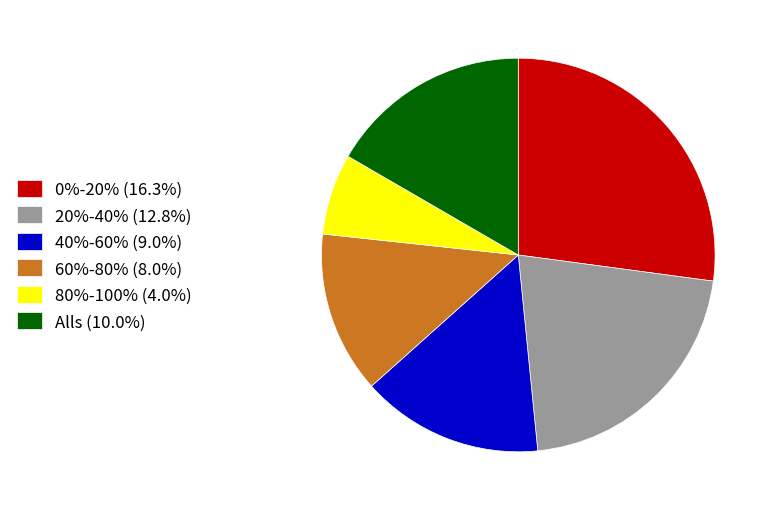

Is 0%-20% the majority of the pie?

No